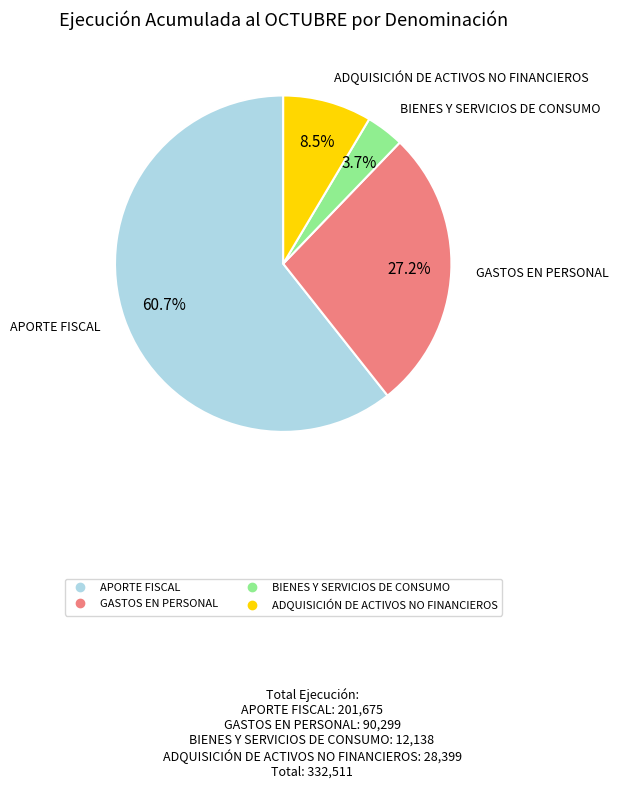

Rank the categories by value from lowest to highest.

BIENES Y SERVICIOS DE CONSUMO, ADQUISICIÓN DE ACTIVOS NO FINANCIEROS, GASTOS EN PERSONAL, APORTE FISCAL